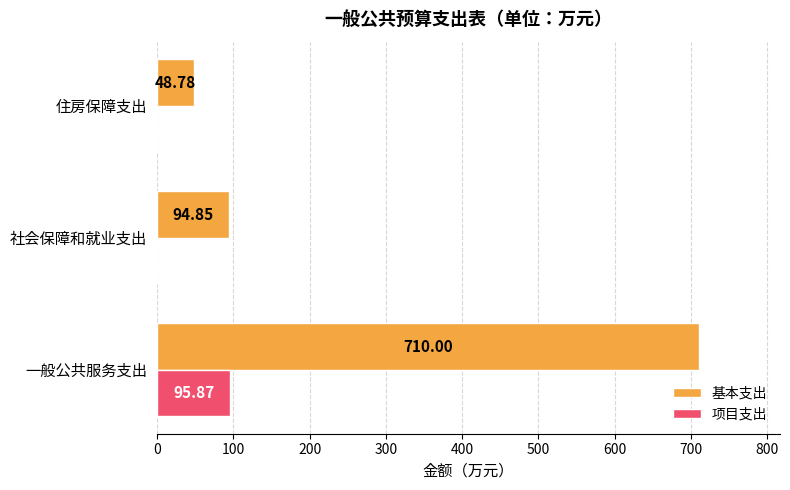

Between 一般公共服务支出 and 社会保障和就业支出, which series saw the biggest shift?

基本支出